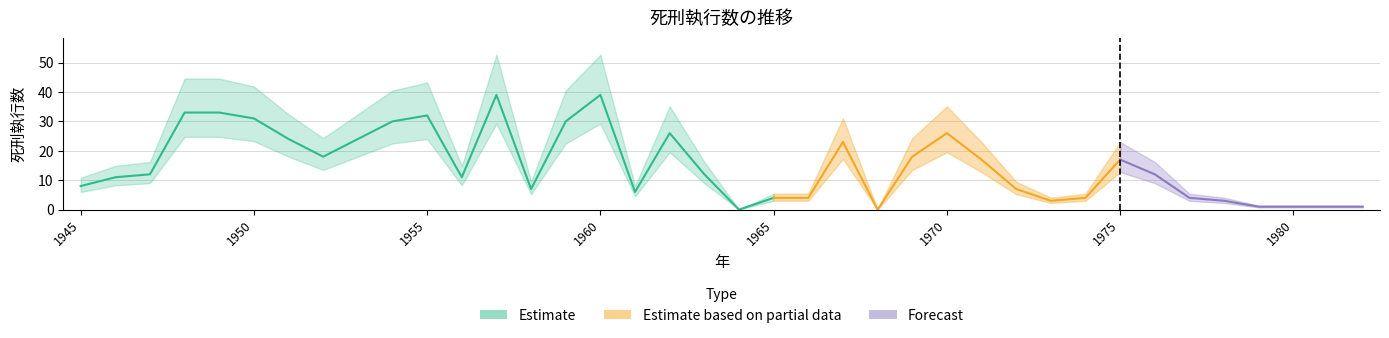

Does the chart display data point markers on the line(s)?

No